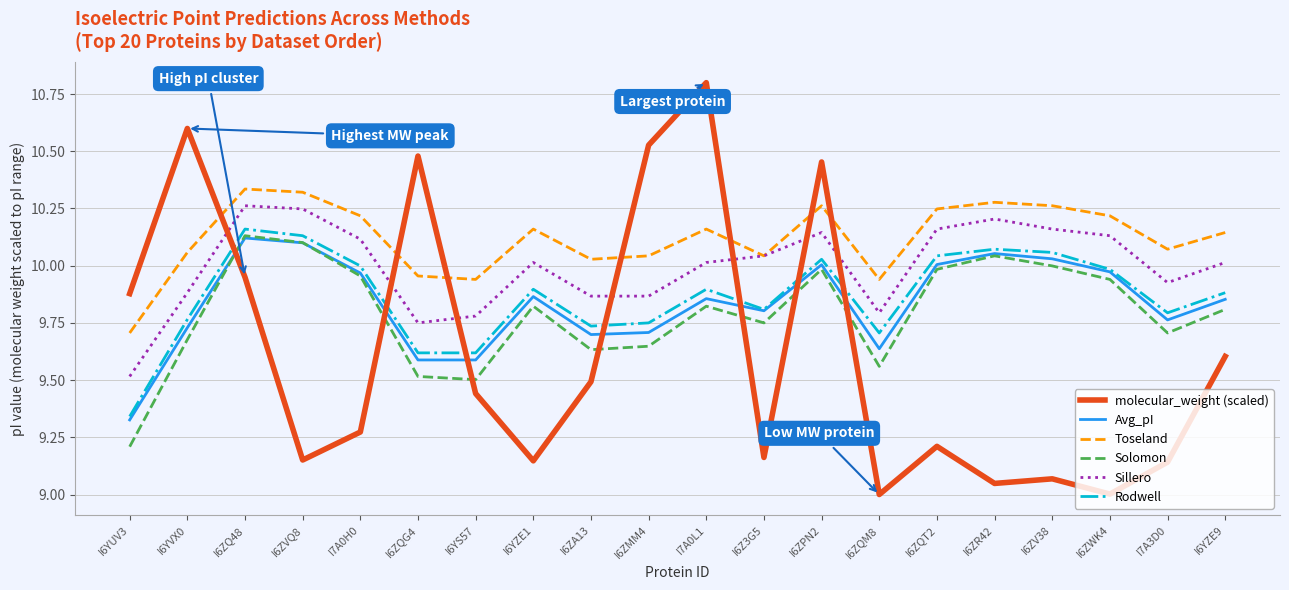

What is the greatest value displayed?

10.8